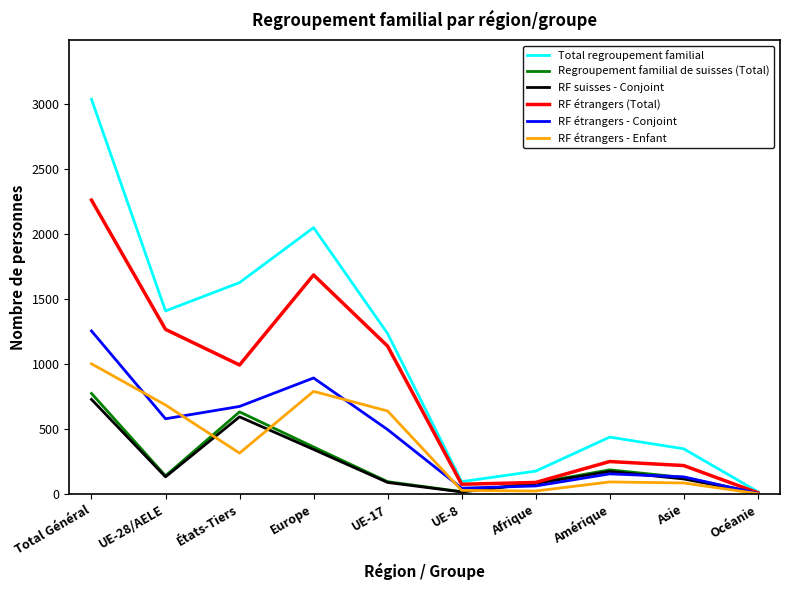

The value of RF étrangers (Total) at Amérique is 252. True or false?

True